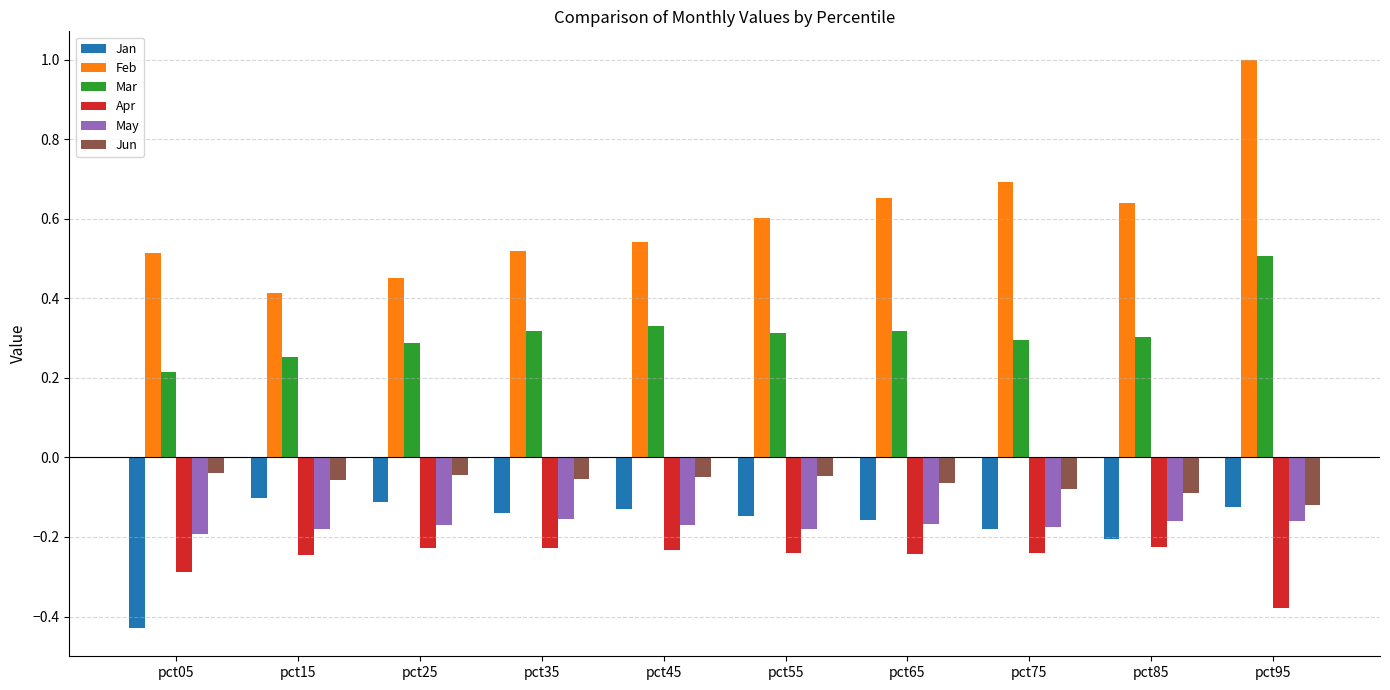

What are all the series names shown in the legend?

Jan, Feb, Mar, Apr, May, Jun